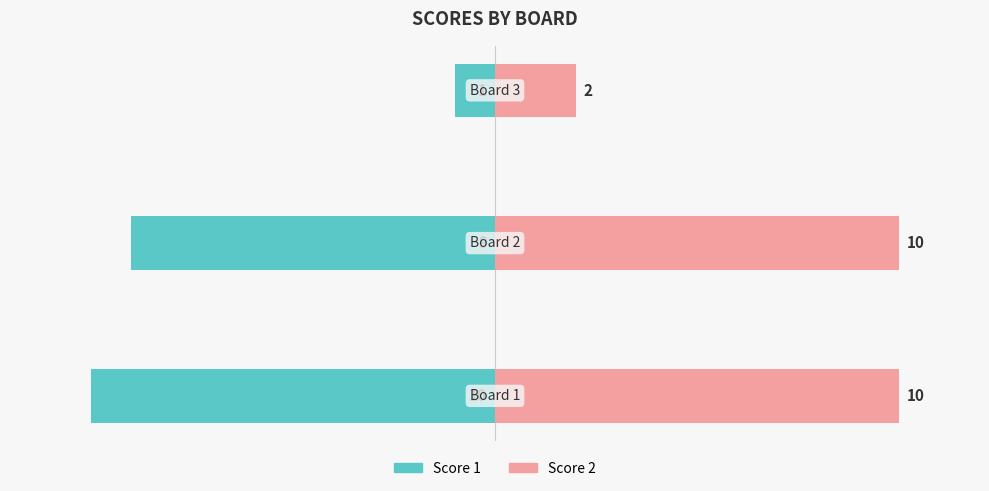

True or false: Score 1 has a value of -6 at 1.

False